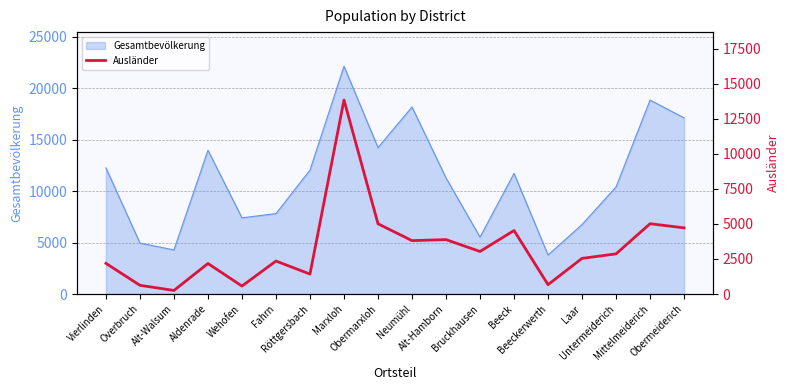

What is the maximum value for Gesamtbevölkerung?

22116